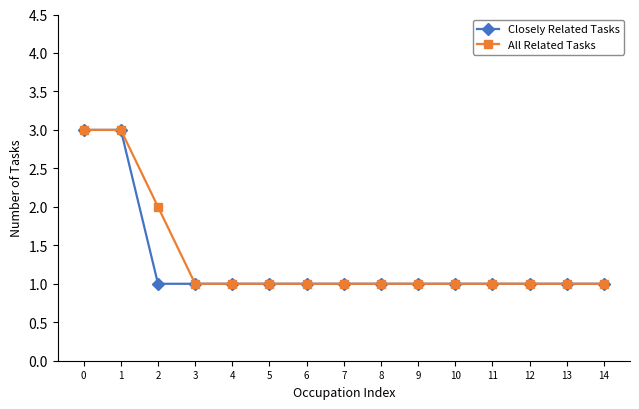

What is the total value across all series at 14?

2